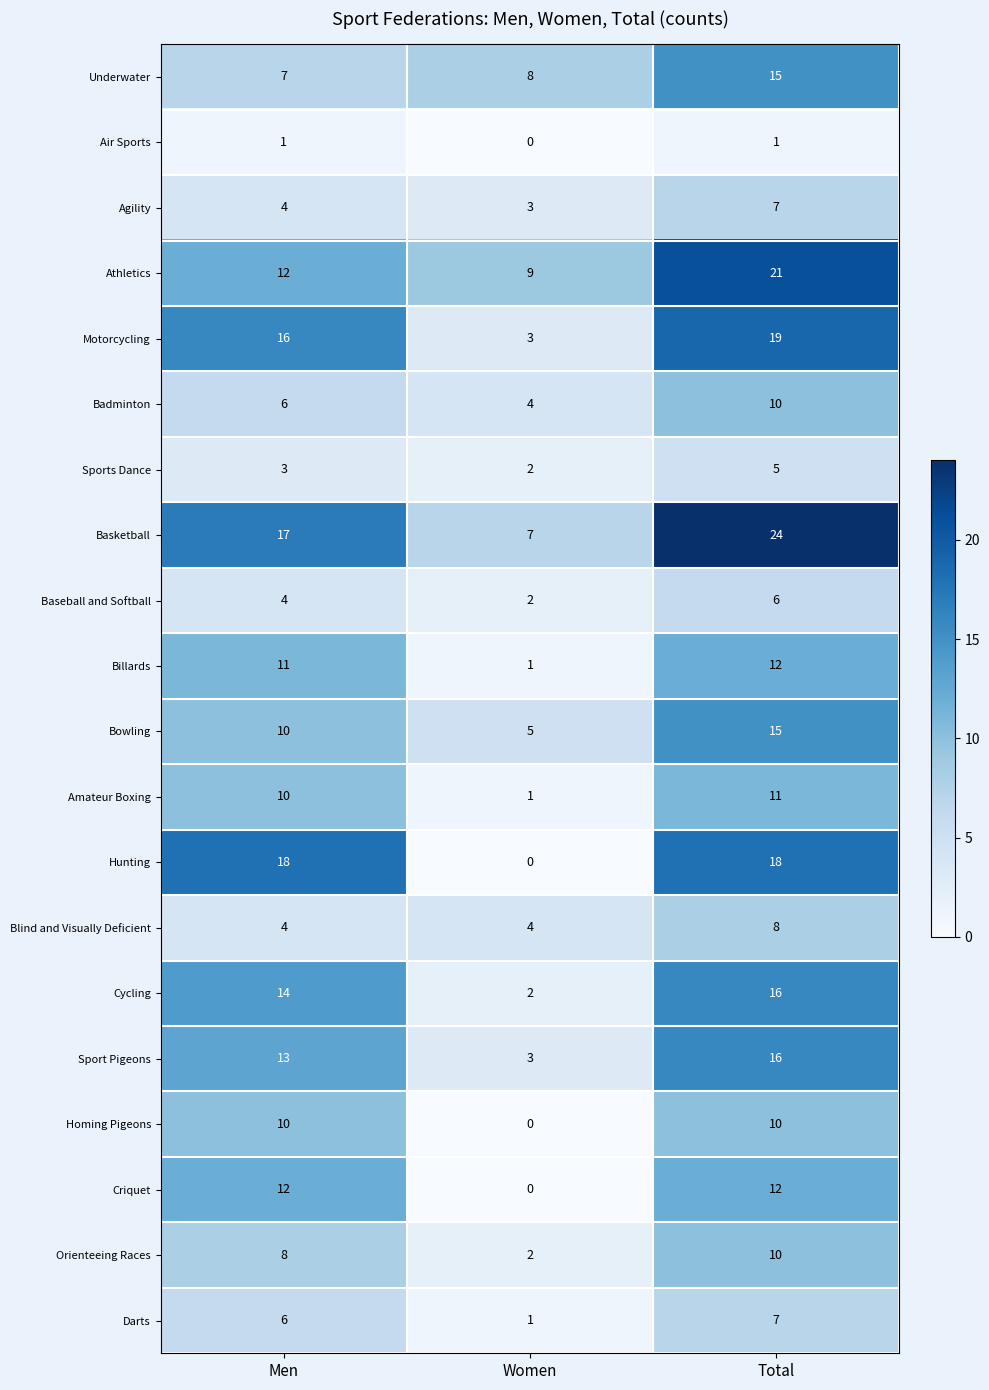

What is the difference between the Hunting values at Men and Women?

18